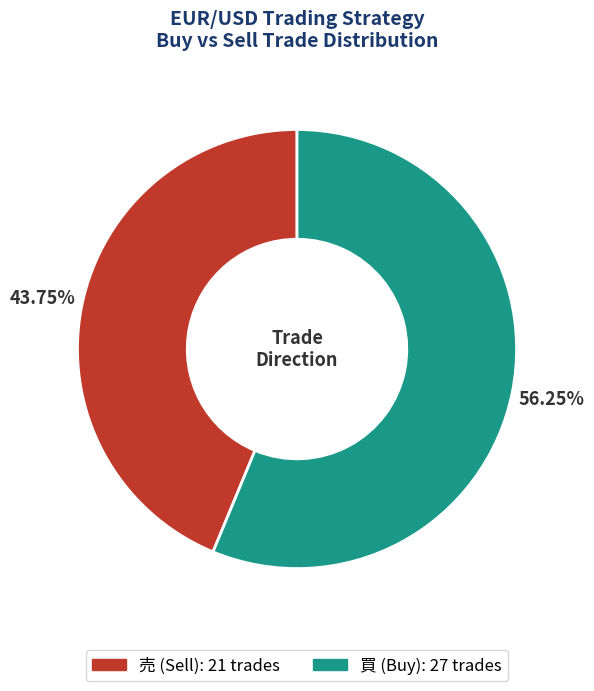

What is the majority slice?

買